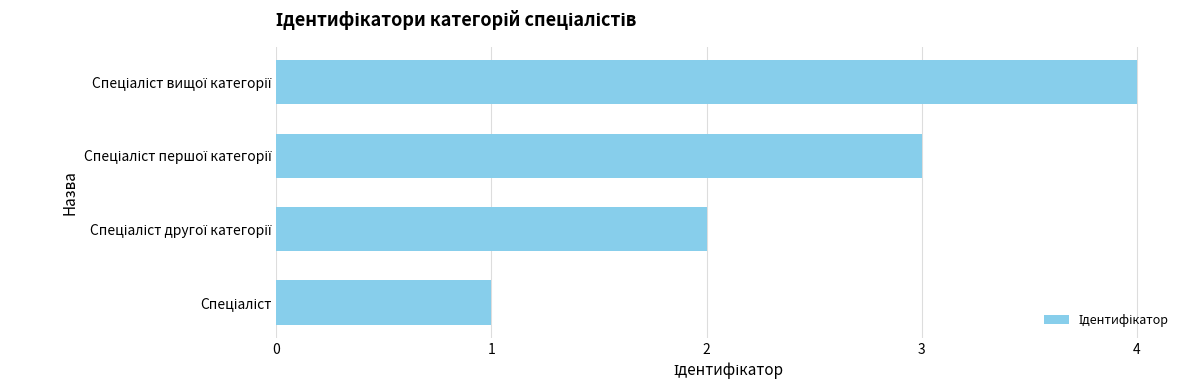

What is the sum of all values?

10